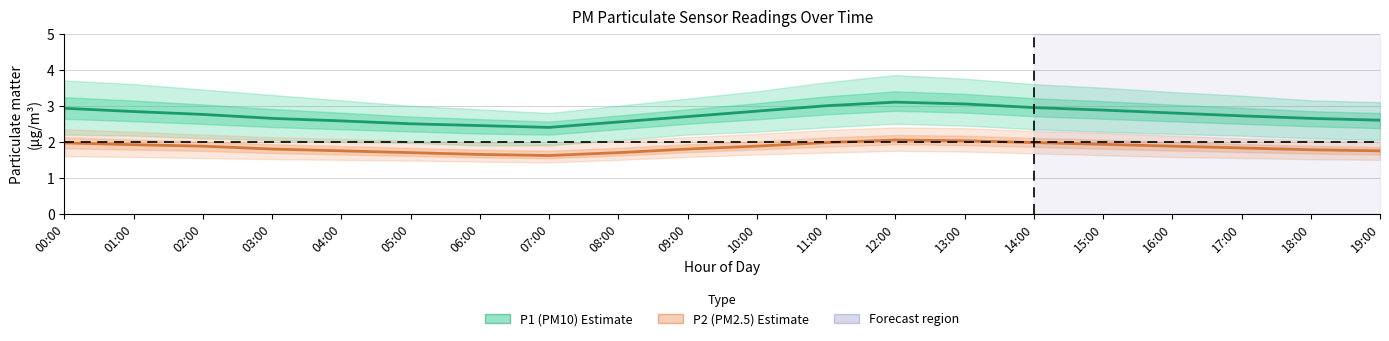

What is the total value across all series at 16:00?

4.7